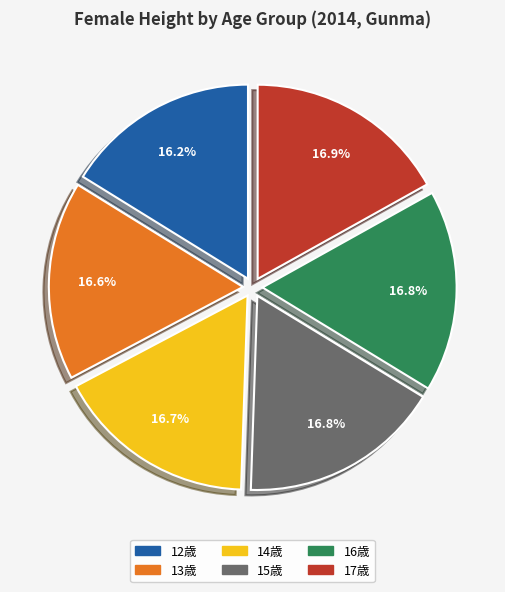

Is the sum of 12歳 and 16歳 greater than half?

No